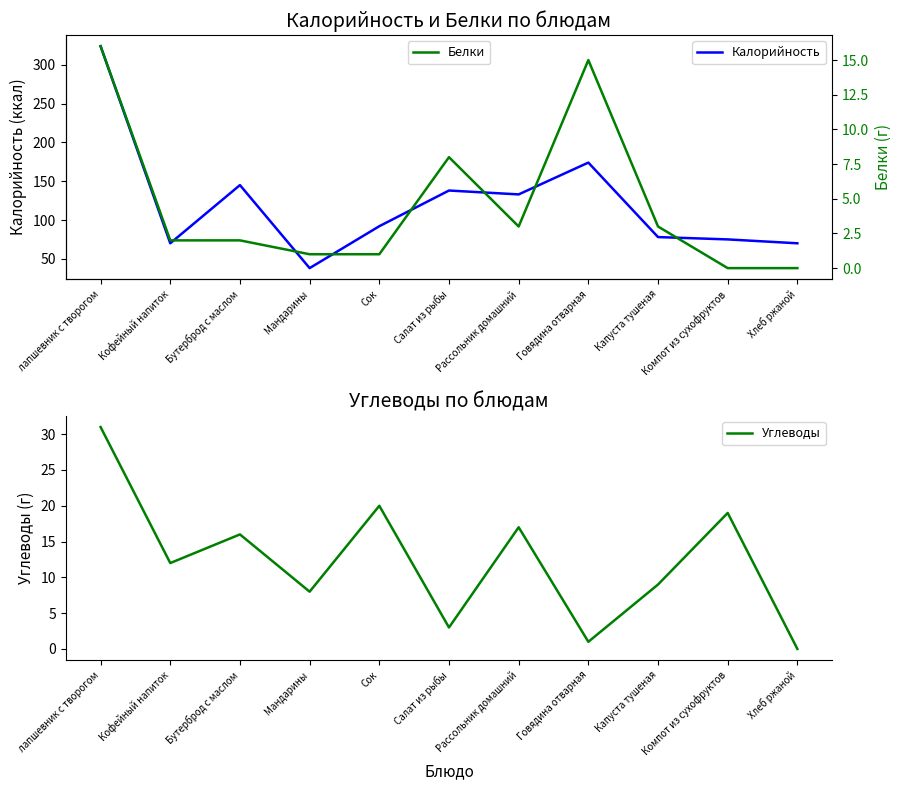

At which category does Углеводы reach its first local valley?

Кофейный напиток